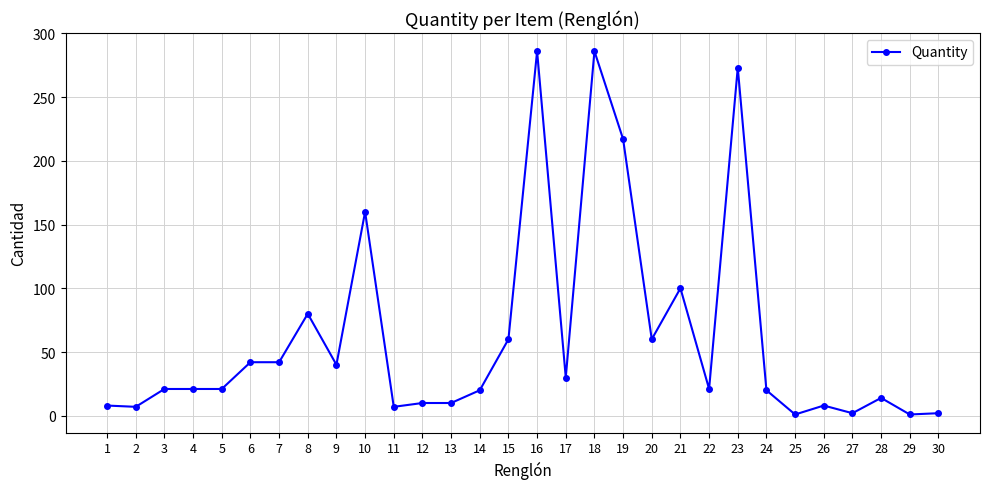

Does the chart have visible grid lines?

Yes